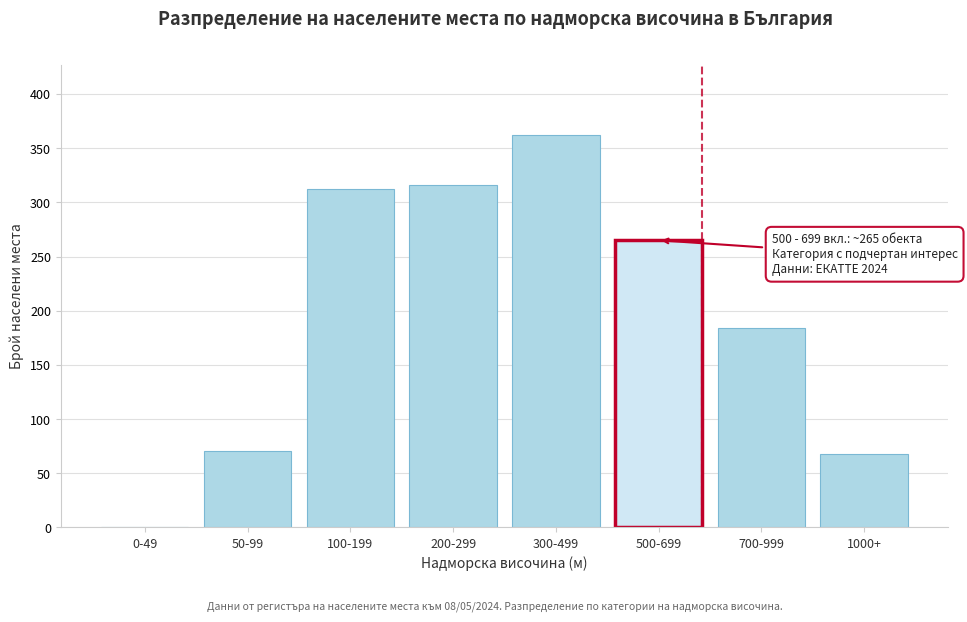

Reading left to right, extract all data points from this chart.

0-49=0	50-99=71	100-199=312	200-299=316	300-499=362	500-699=265	700-999=184	1000+=68